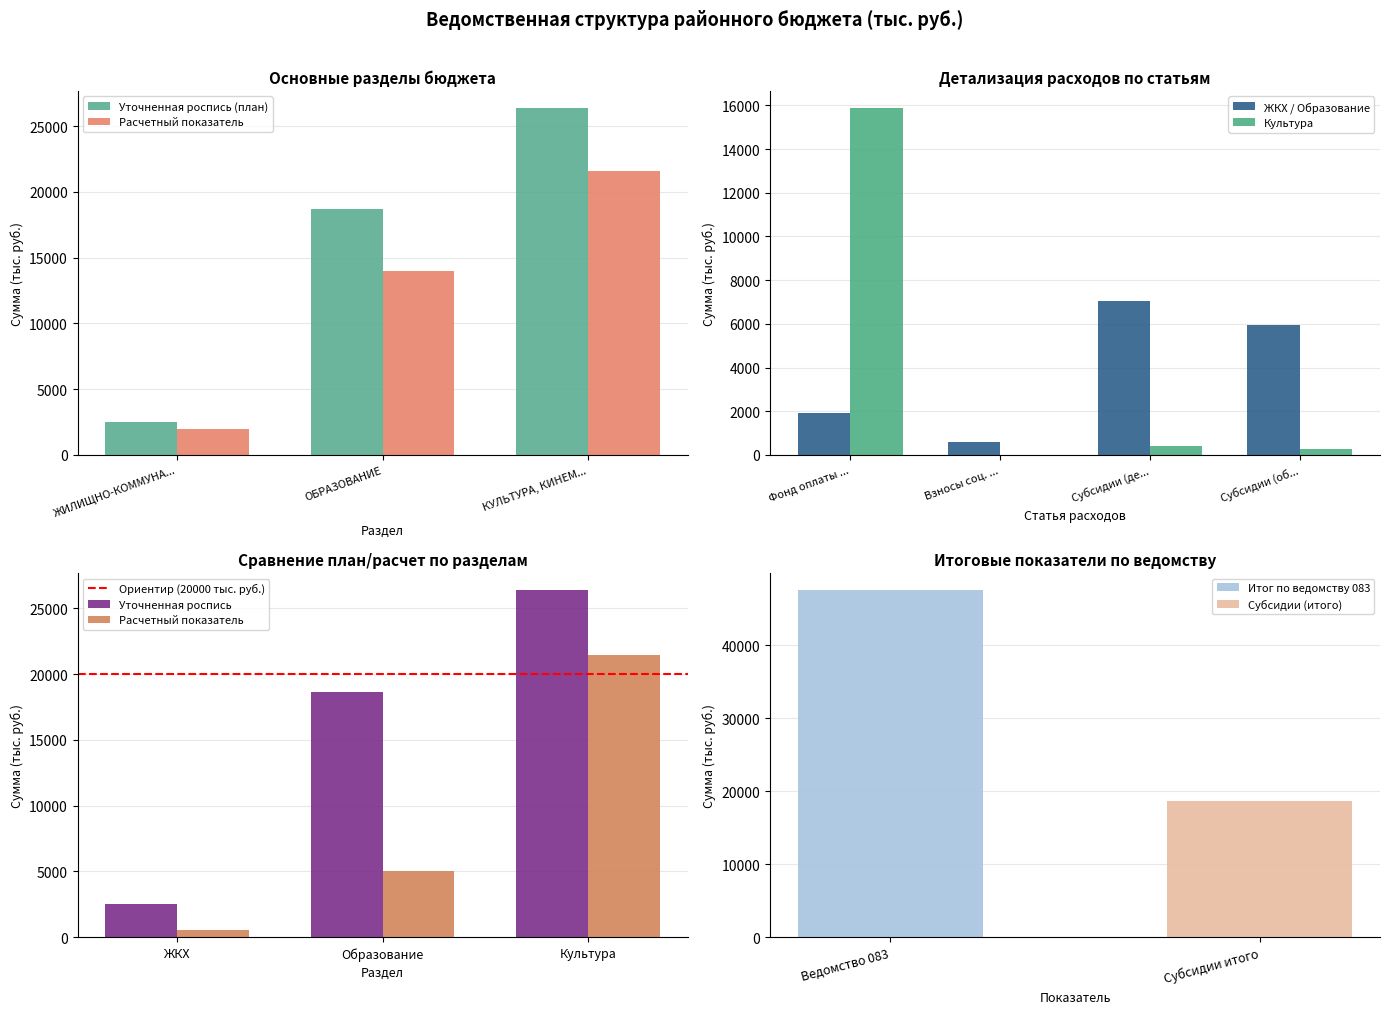

Where is ЖКХ / Образование nearest to the value 3801?

Фонд оплаты ...